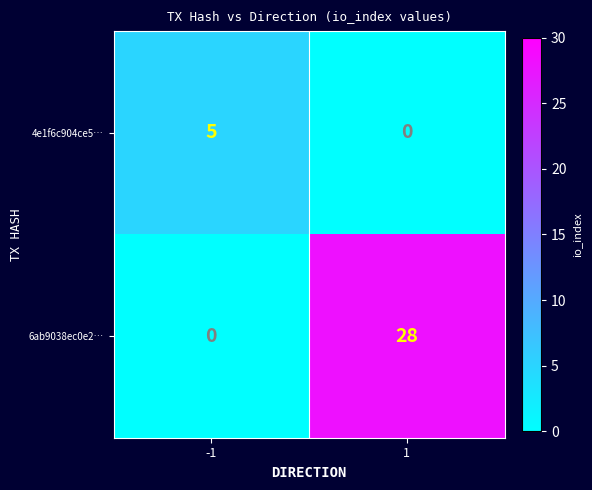

Rank the series by their maximum value, from lowest to highest.

4e1f6c904ce5…, 6ab9038ec0e2…